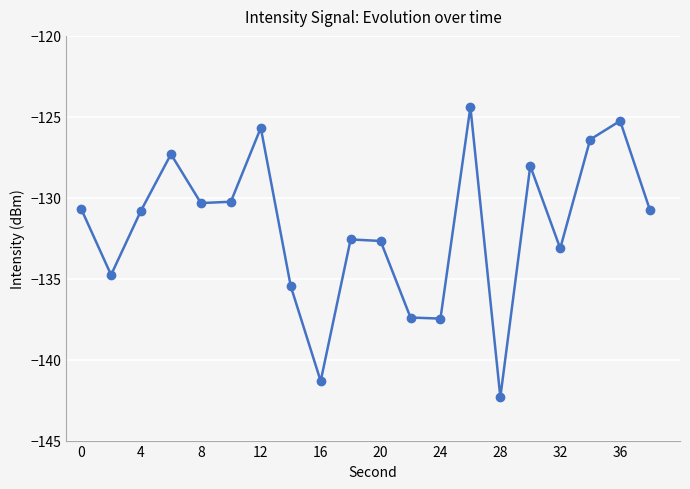

How many interior local peaks (higher than both neighbors) does the data have?

6